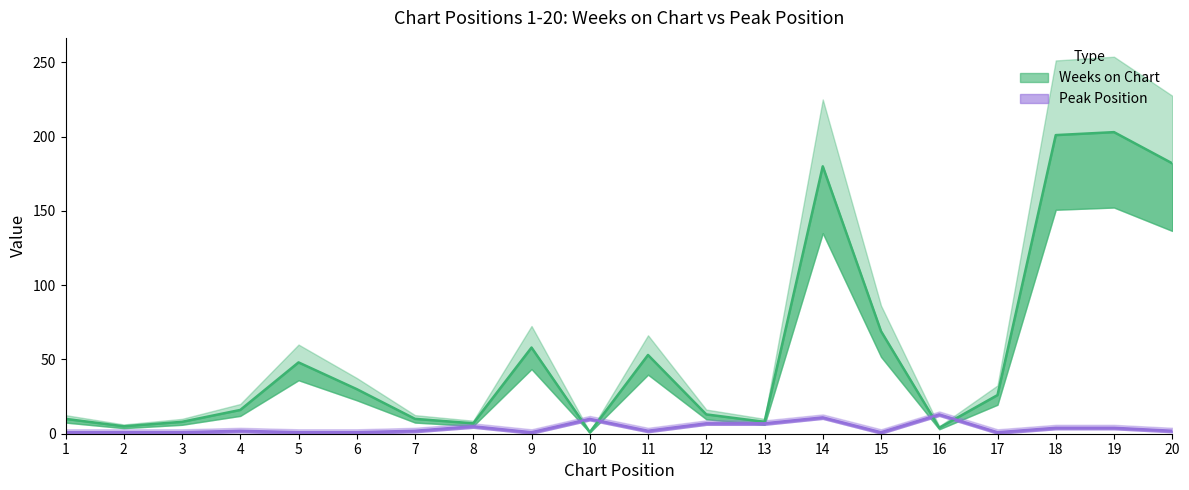

What are all the series names shown in the legend?

Weeks on Chart, Peak Position